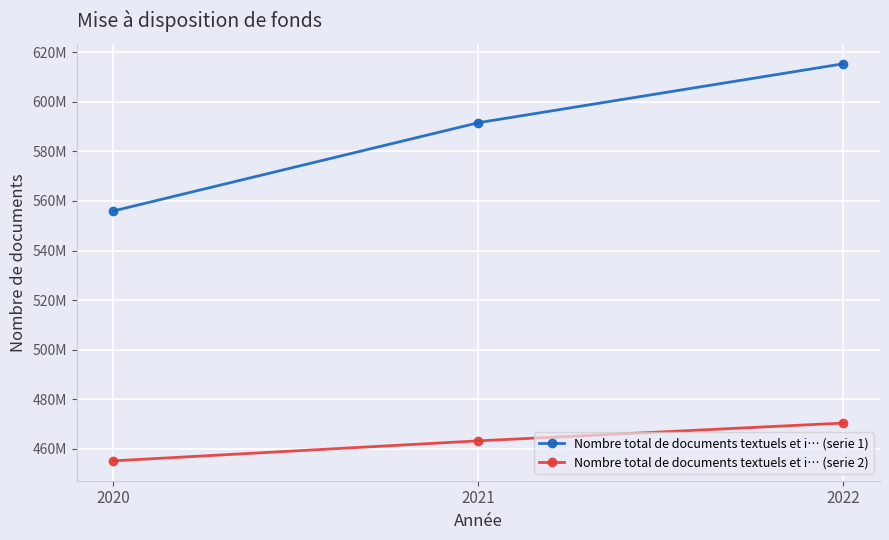

What is the total value across all series at 2020?

1010987132